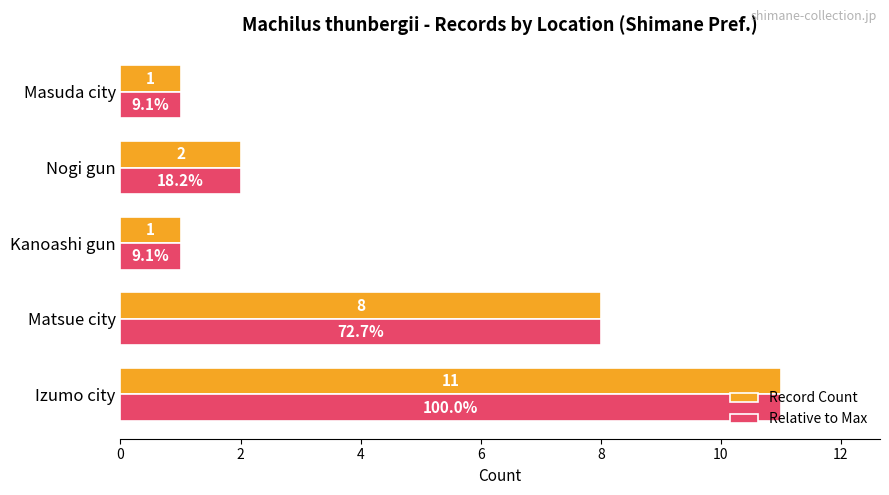

Where is Relative to Max nearest to the value 6?

Matsue city